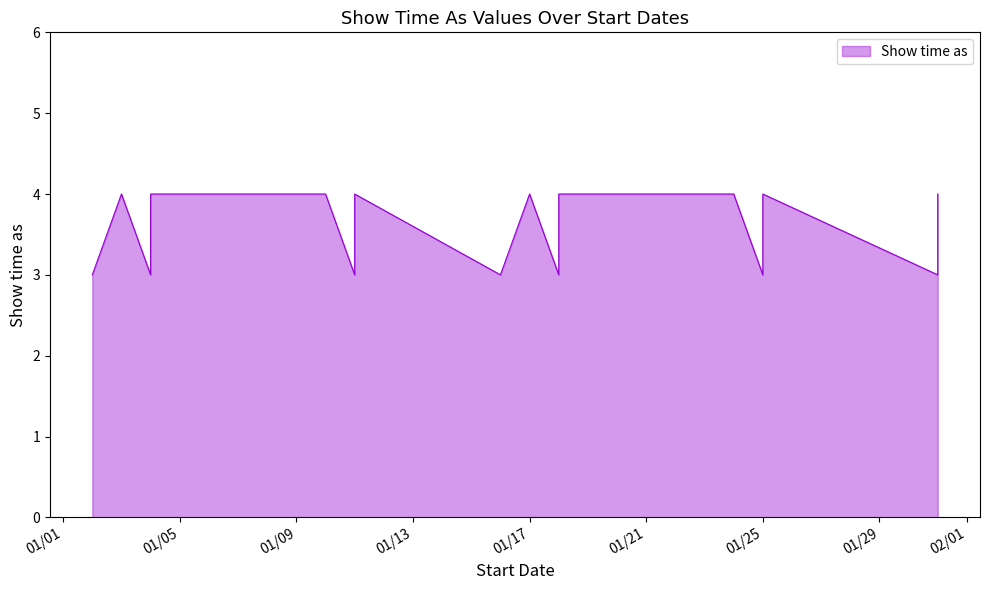

Rank the categories by value from highest to lowest.

1/3/2014, 1/4/2014, 1/10/2014, 1/11/2014, 1/17/2014, 1/18/2014, 1/24/2014, 1/25/2014, 1/31/2014, 1/2/2014, 1/4/2014, 1/11/2014, 1/11/2014, 1/16/2014, 1/18/2014, 1/25/2014, 1/25/2014, 1/31/2014